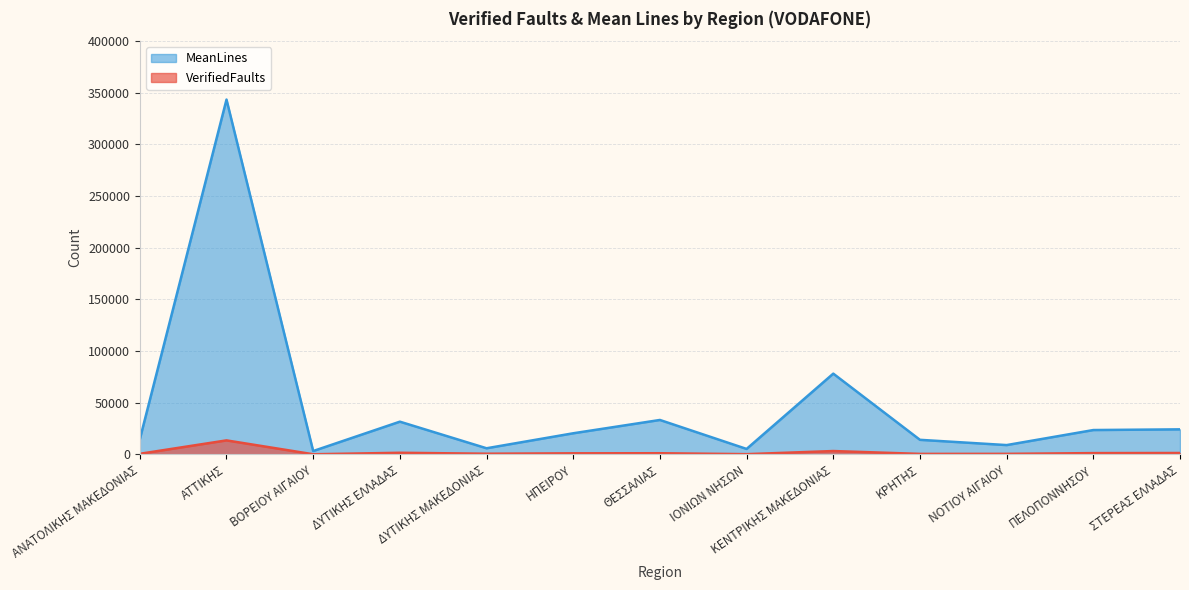

At ΚΡΗΤΗΣ, list the series in order from smallest to largest.

VerifiedFaults, MeanLines